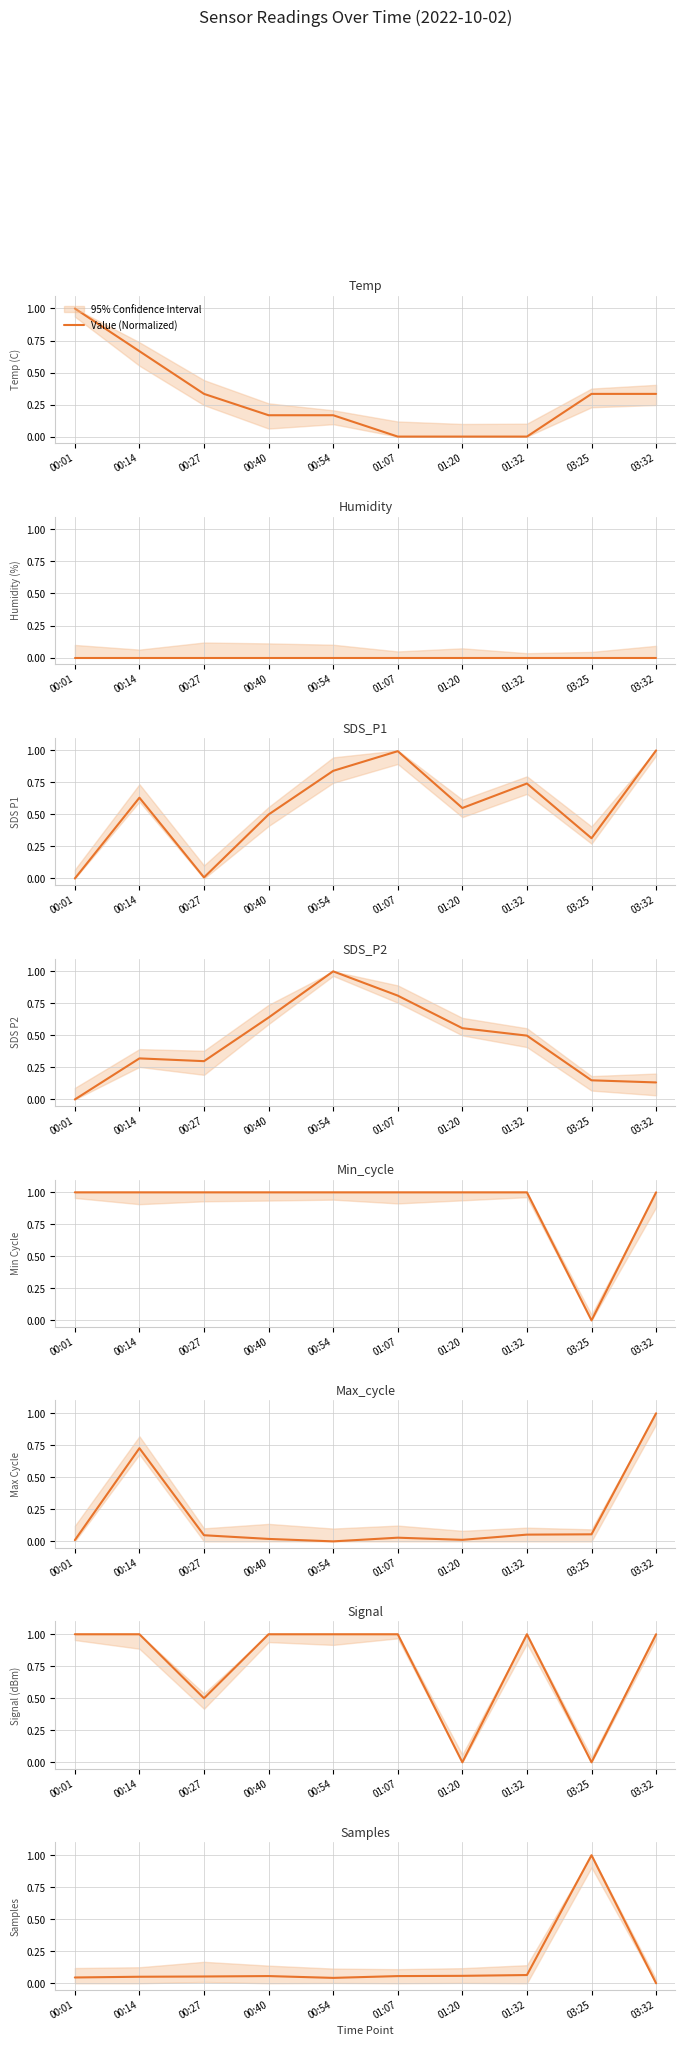

Which label corresponds to the smallest value in the chart?

03:32